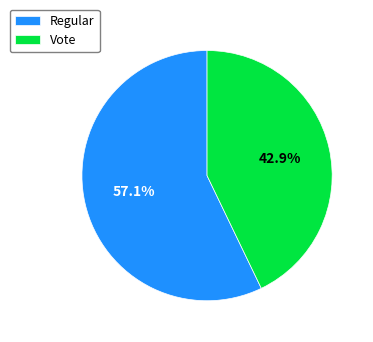

Count the number of slices in the pie.

2